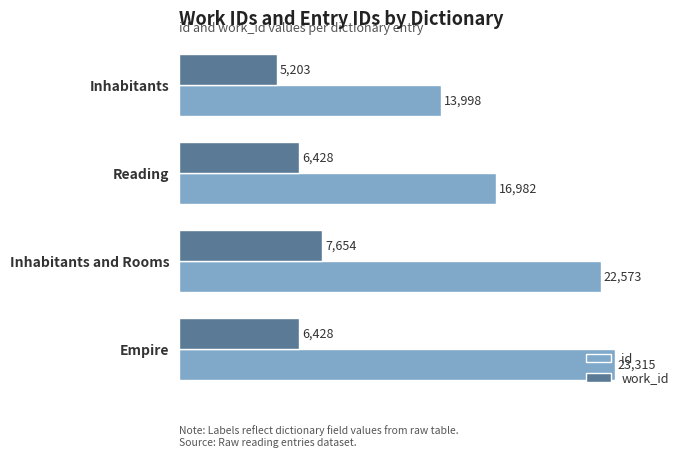

At which category is the sum across all series the highest?

Inhabitants and Rooms